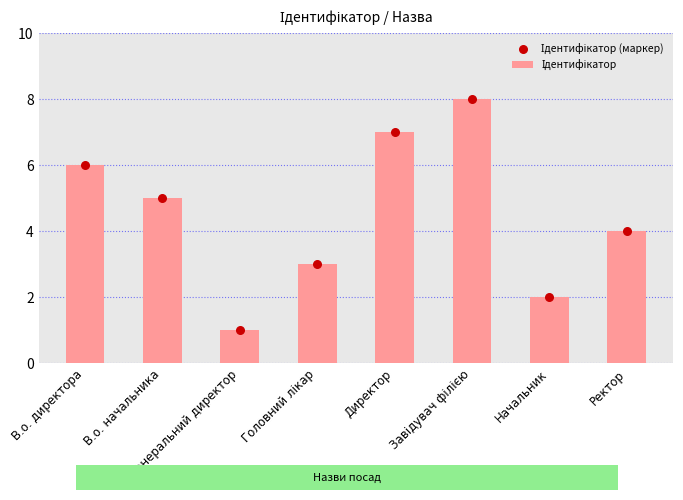

Which series contains the highest Y value?

Ідентифікатор